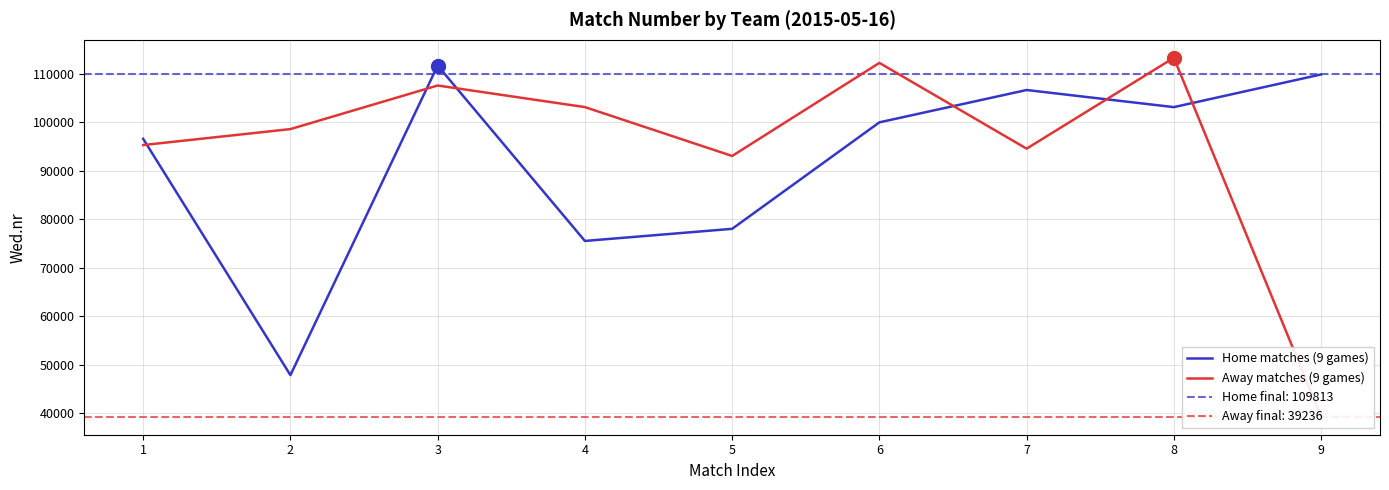

Which series has the largest total across all categories?

Away matches (9 games)